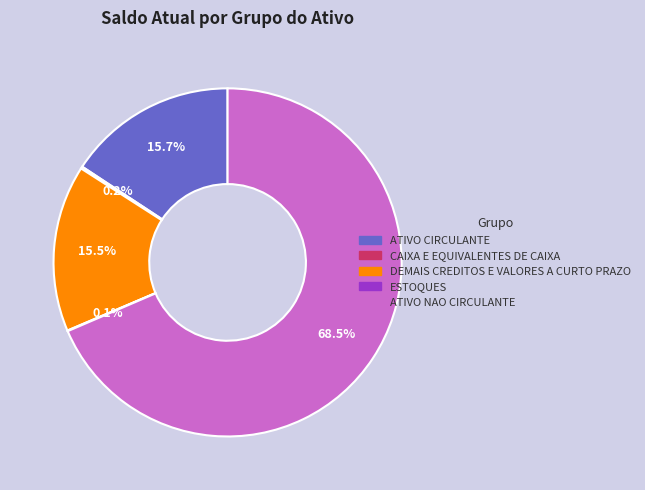

Between ATIVO NAO CIRCULANTE and ATIVO CIRCULANTE, which is larger?

ATIVO NAO CIRCULANTE